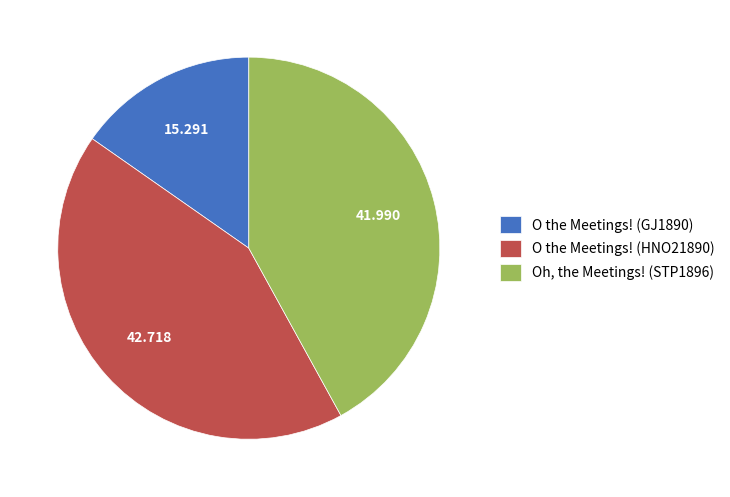

Is O the Meetings! (HNO21890) the majority of the pie?

No